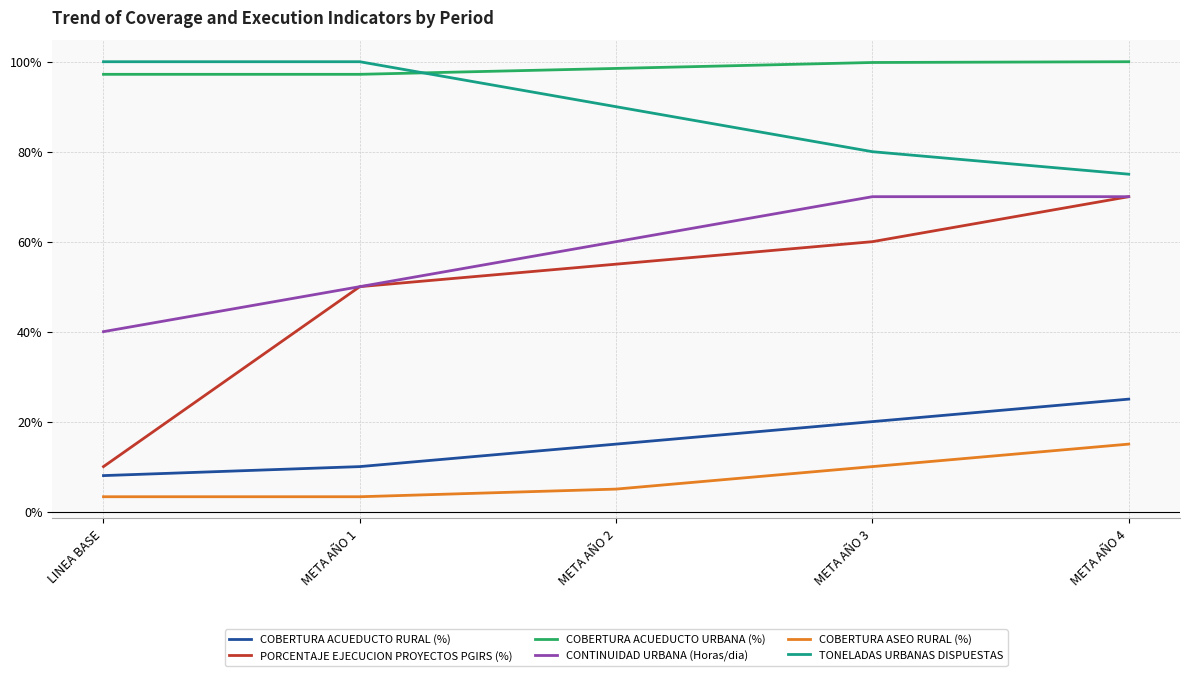

Is this an area chart (filled region under the line)?

No